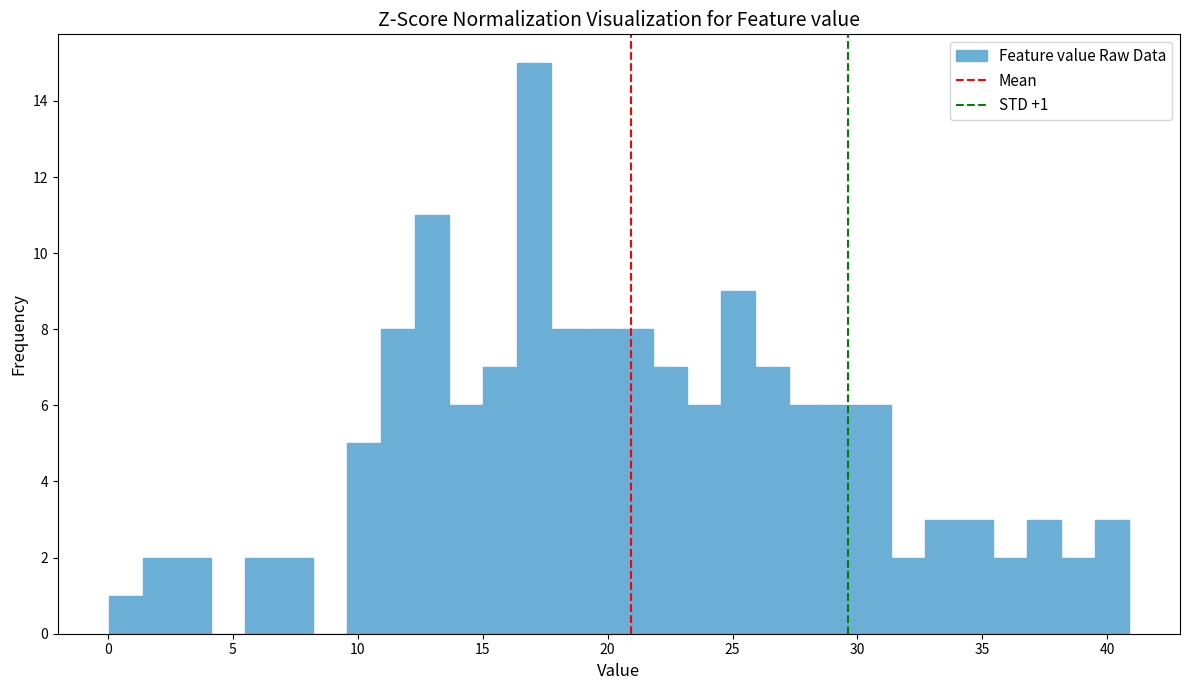

Read against the x-axis, roughly where is the centre of the tallest bar?

17.0